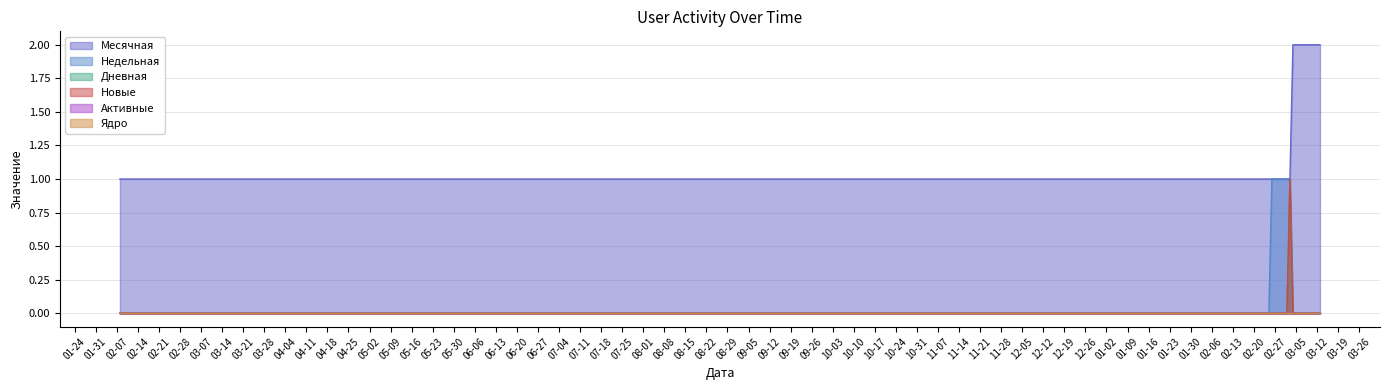

What is the difference between the highest and lowest values at 2024-02-14?

1